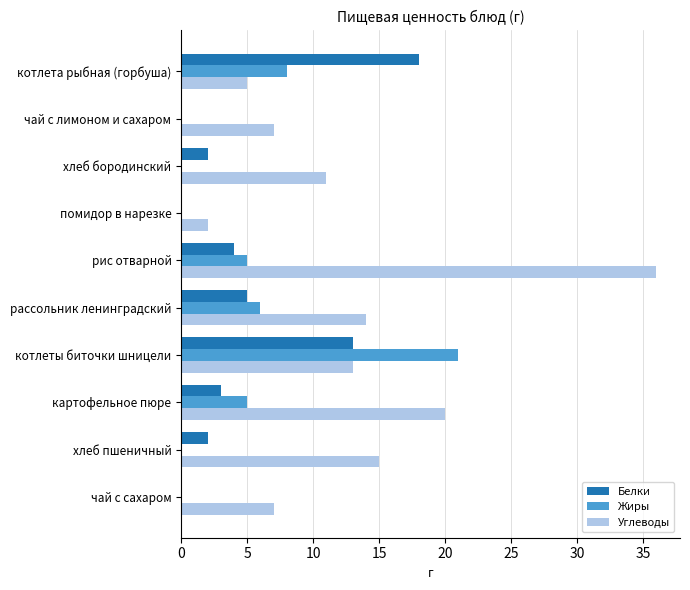

What is the sum of the Белки values at рассольник ленинградский and хлеб пшеничный?

7